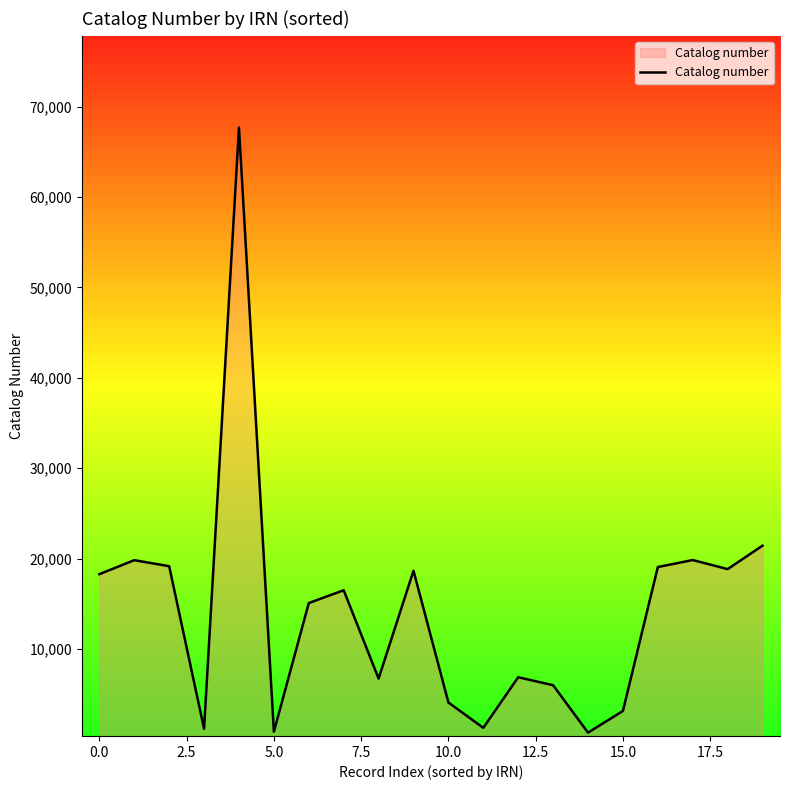

How many categories are shown in the chart?

20